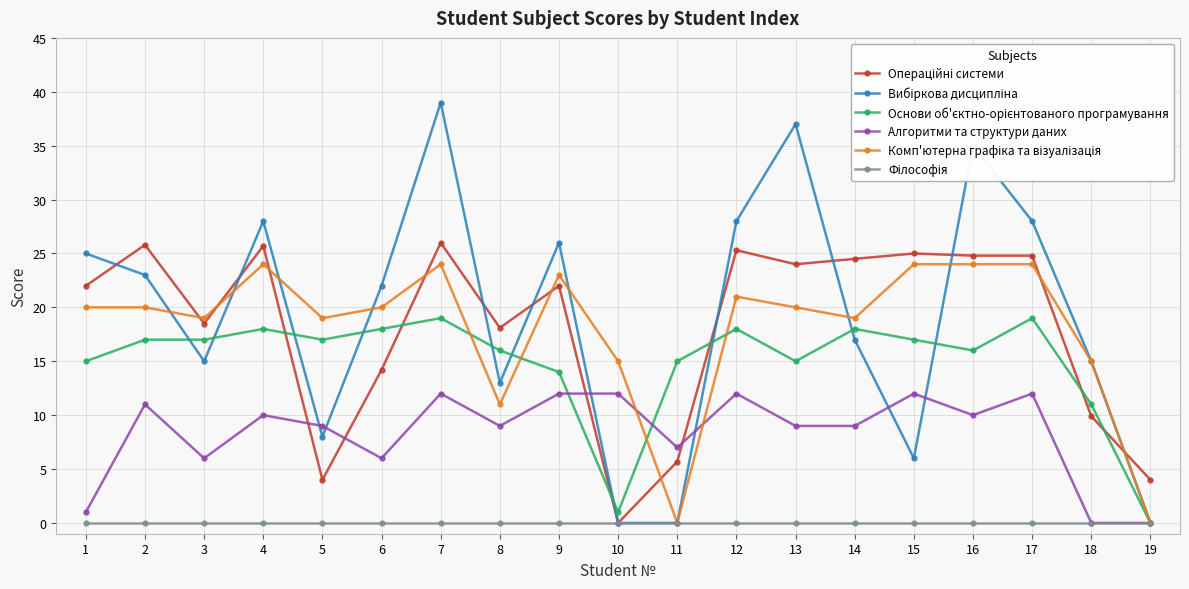

Count the number of categories in the chart.

19